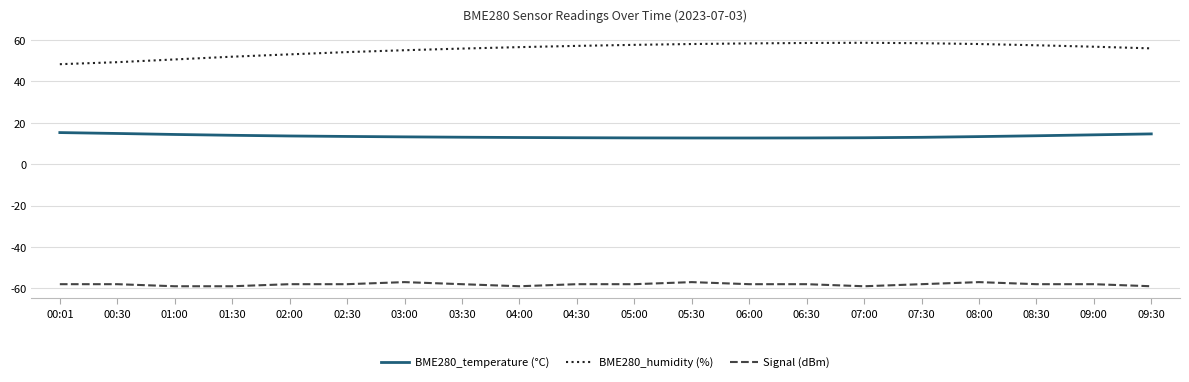

What is the average value of the BME280_humidity (%) series?

55.5